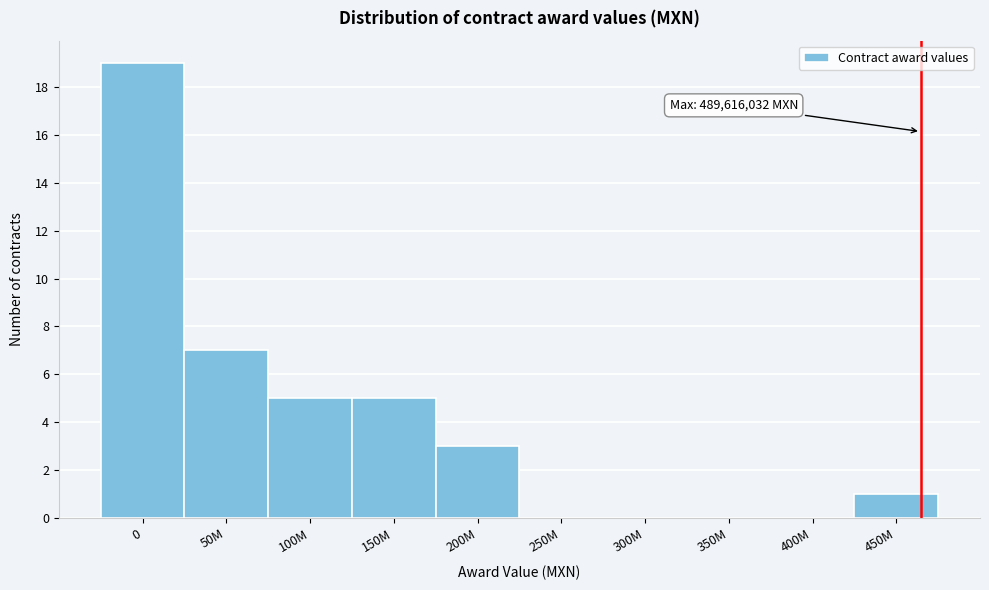

Reading left to right, what are all the values shown in this chart?

0=19	50M=7	100M=5	150M=5	200M=3	250M=0	300M=0	350M=0	400M=0	450M=1